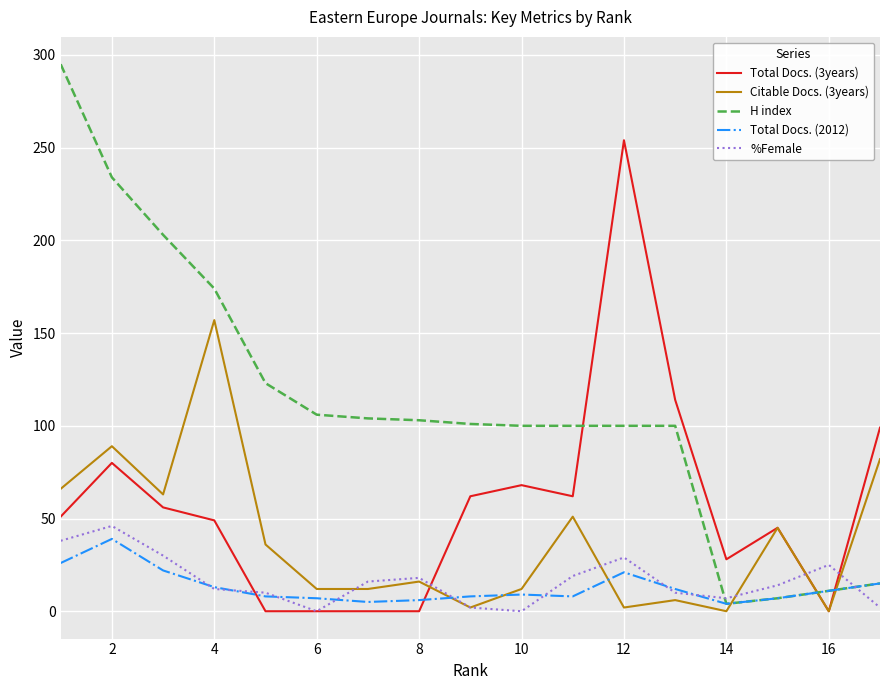

What is the greatest value displayed?

295